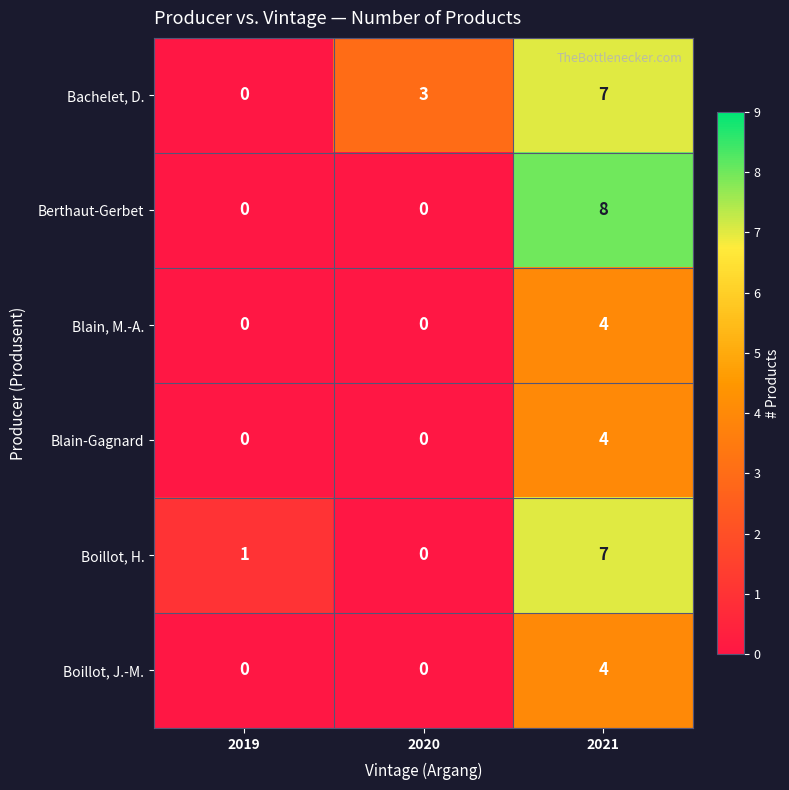

What is the approximate value of Blain-Gagnard at 2021?

4